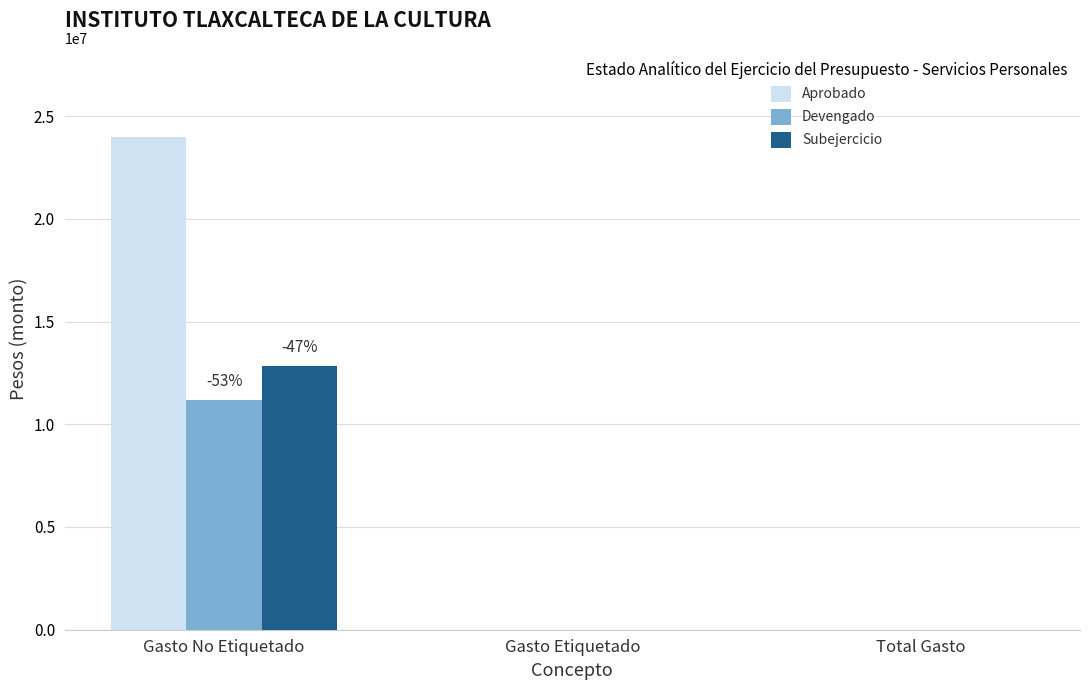

Which series has the largest total across all categories?

Aprobado